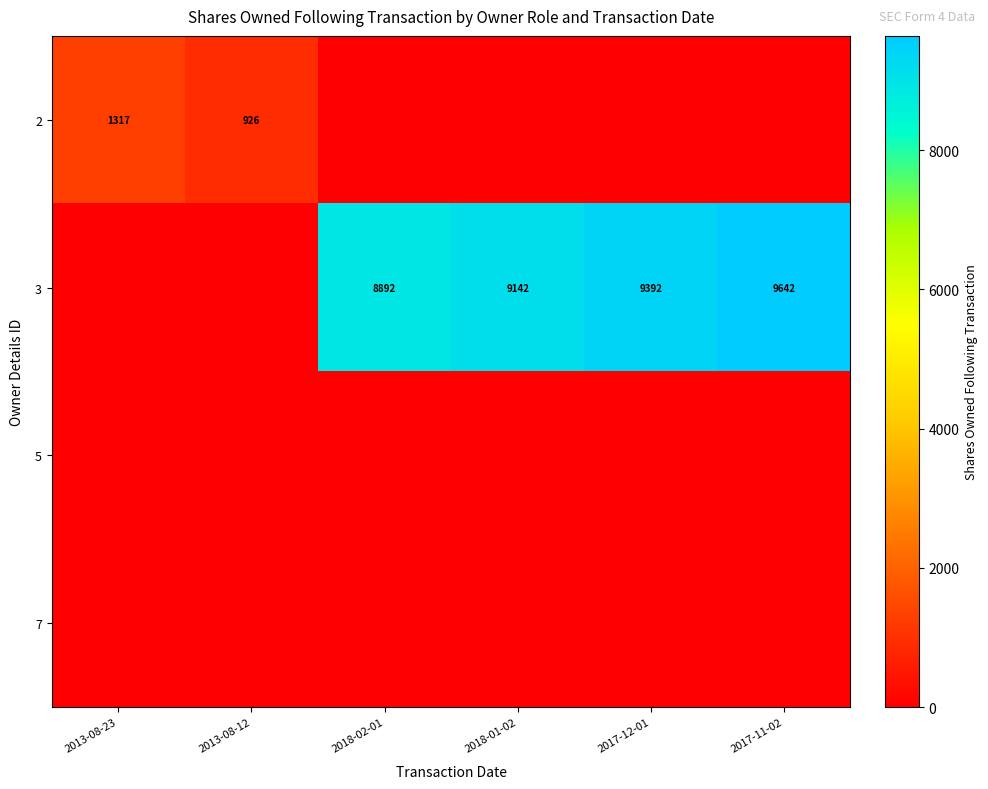

The 3 series shows 9642 at 2017-11-02. True or false?

True